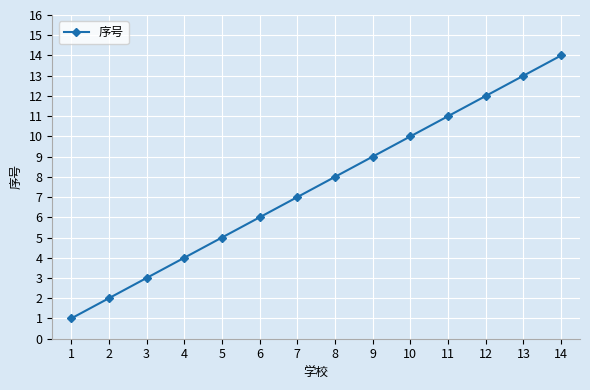

What is the difference between the maximum and minimum values?

13